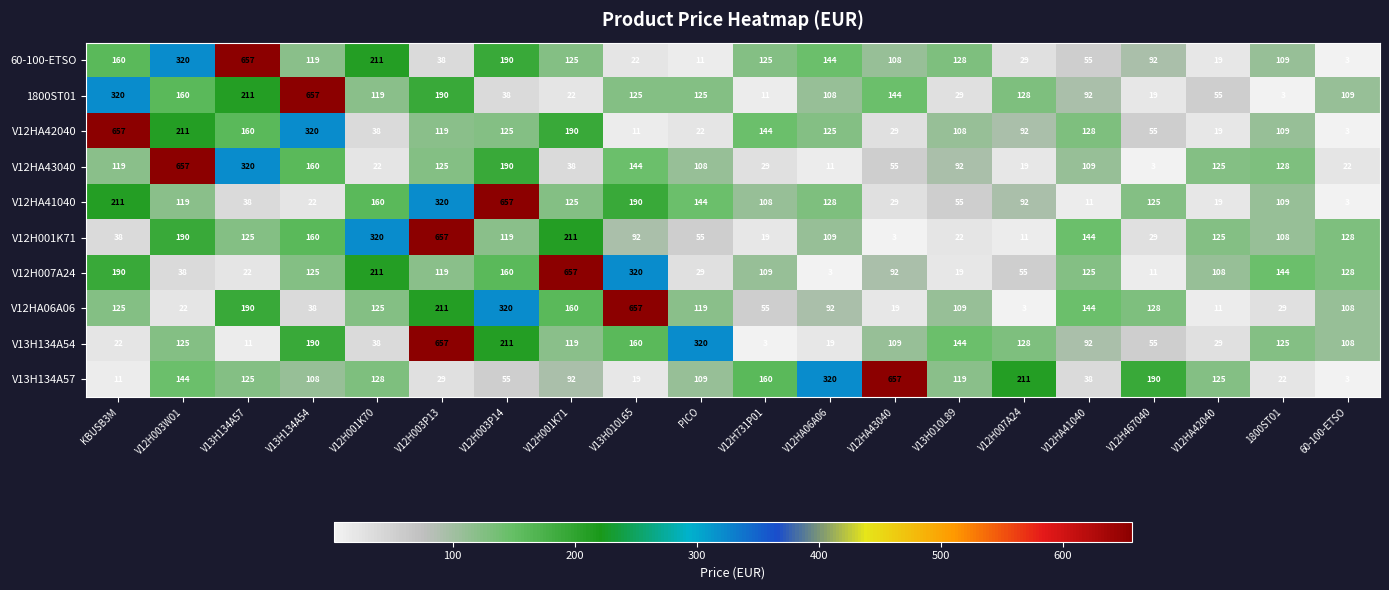

Where is V12HA42040 nearest to the value 330?

V13H134A54